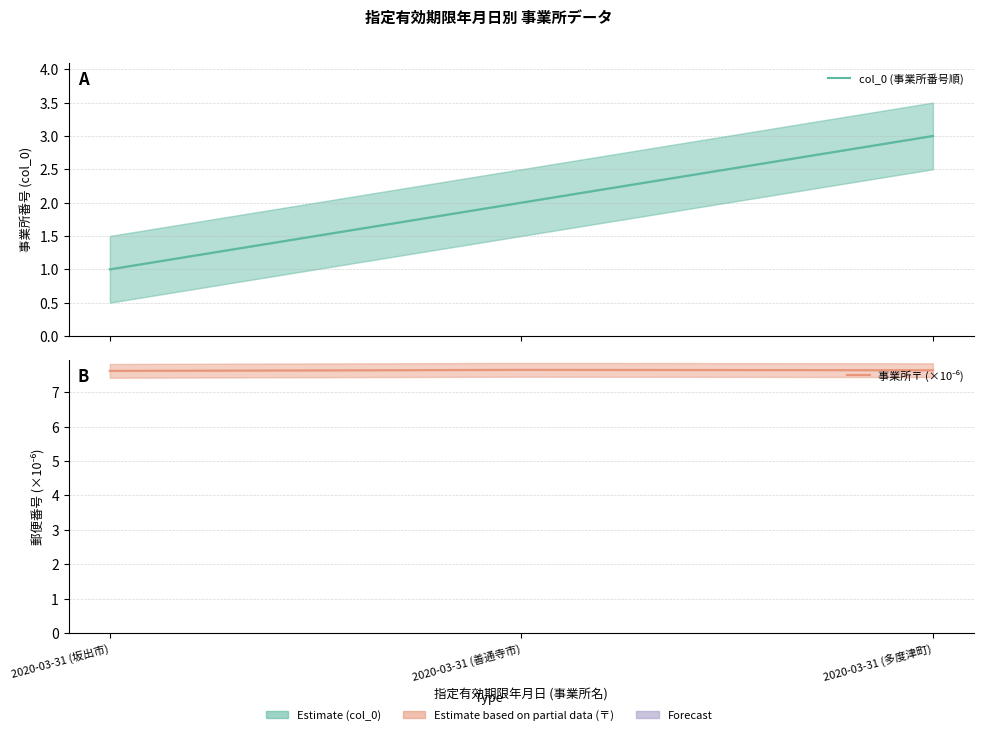

Count the col_0 (事業所番号順) values in the range 1 to 3.

3